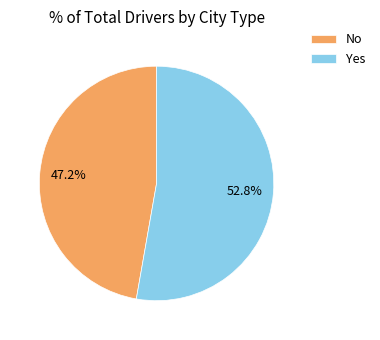

Does No account for over 50% of the chart?

No